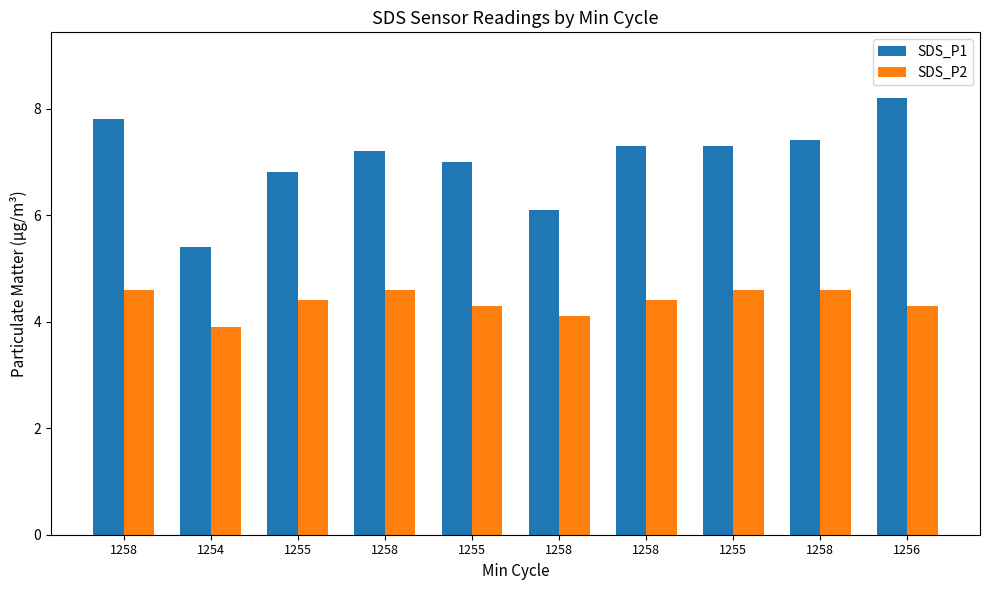

What is the sum of all SDS_P2 values?

43.8